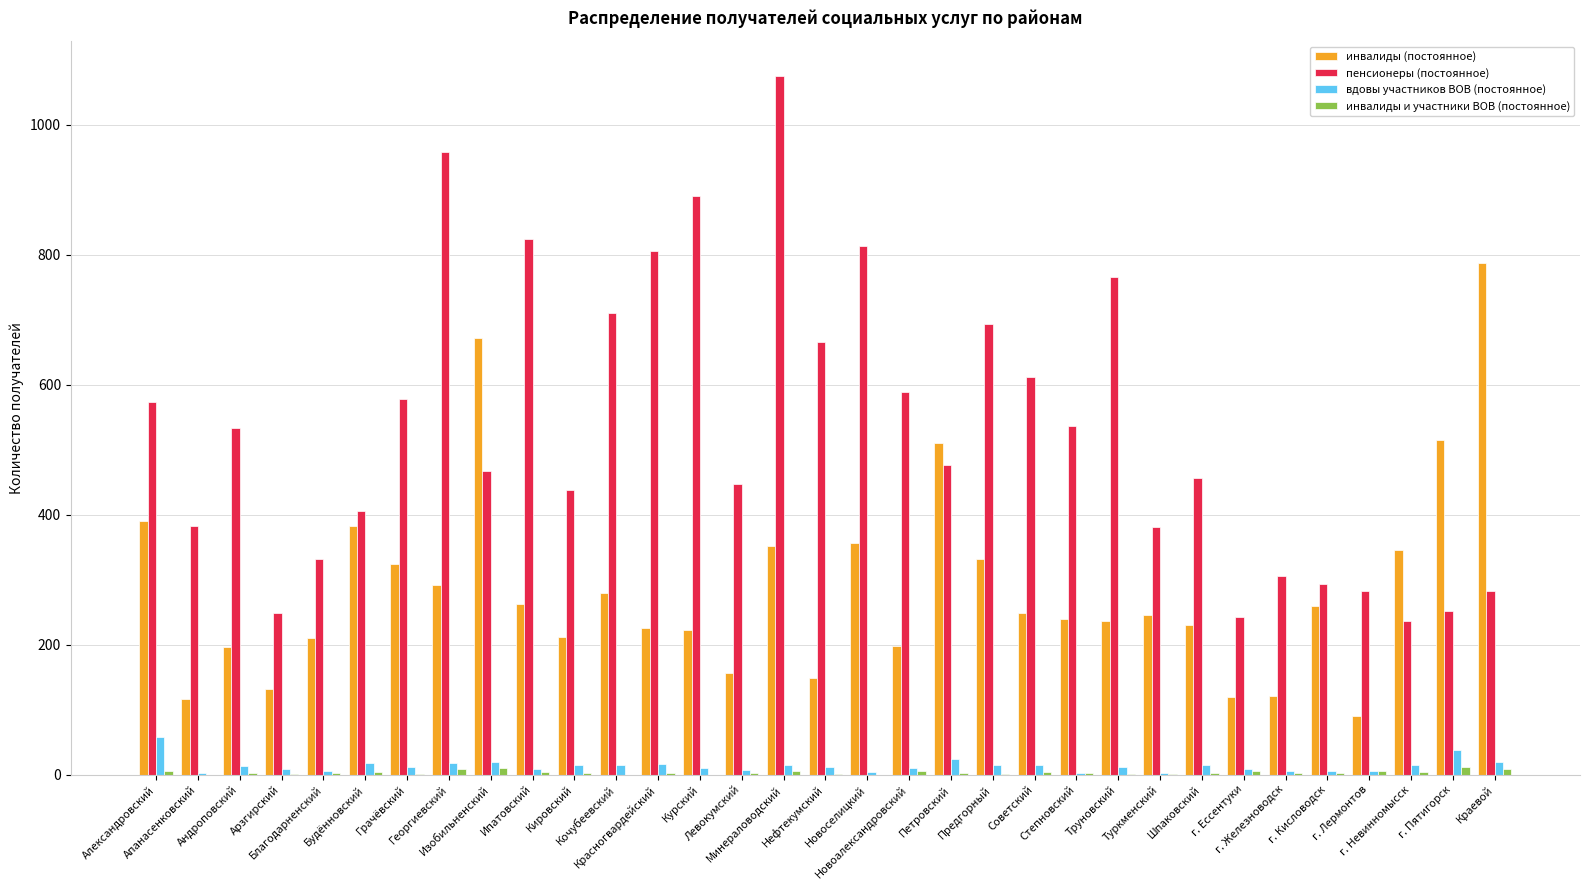

The value of пенсионеры (постоянное) at г. Невинномысск is 237. True or false?

True